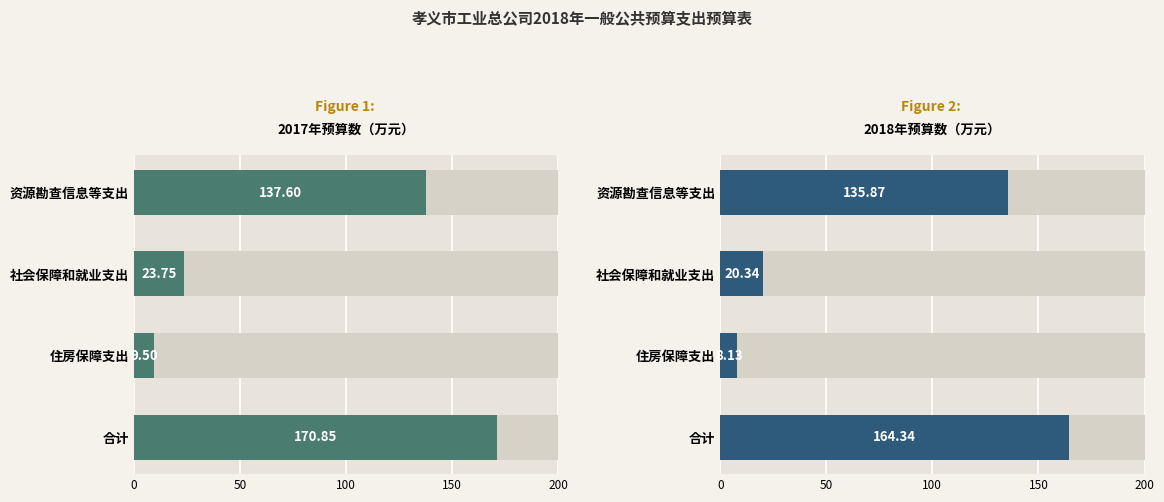

Reading left to right, what are all the values shown in this chart?

2017年预算数（万元）: 137.6	23.8	9.5	170.8
2018年预算数（万元）: 135.9	20.3	8.1	164.3